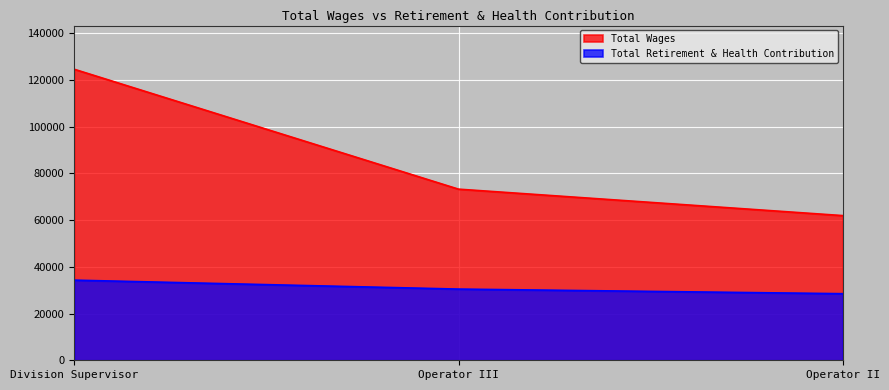

How many lines are shown in the chart?

2